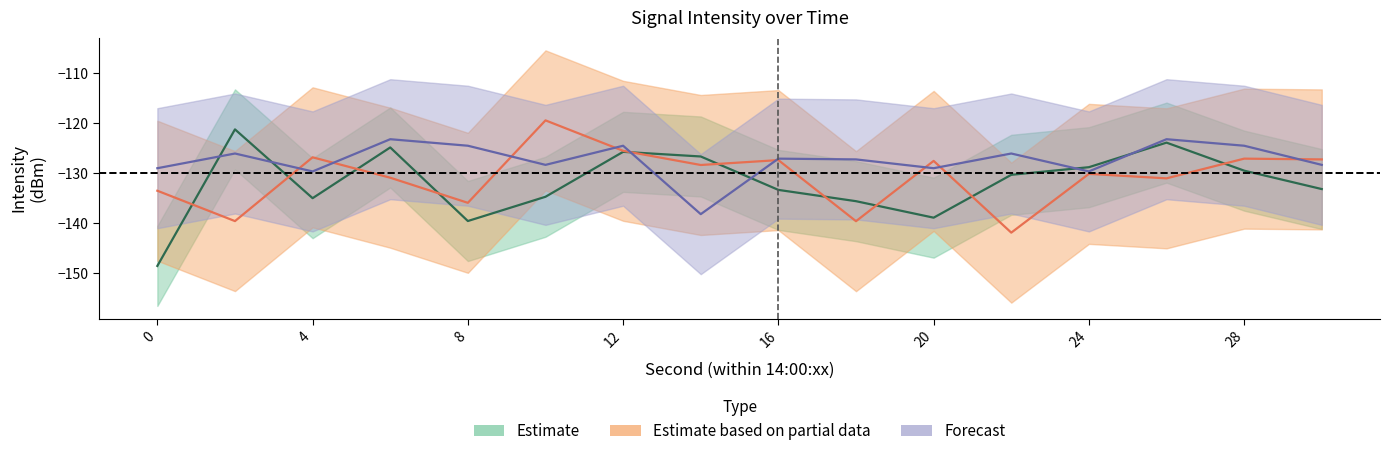

How many lines are shown in the chart?

3